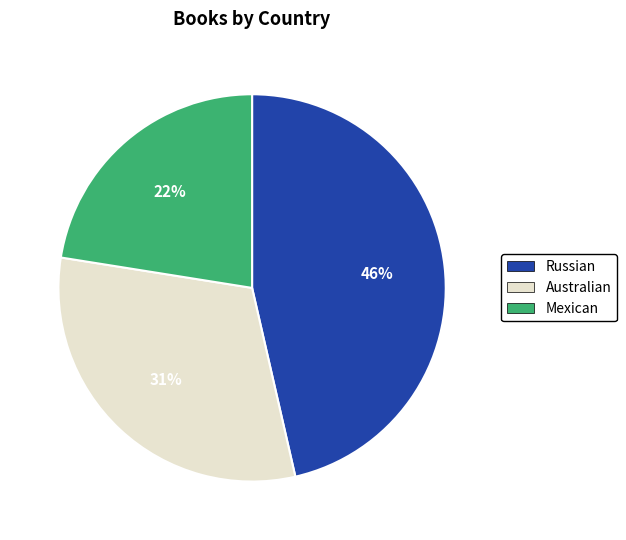

Rank the categories by value from lowest to highest.

Mexican, Australian, Russian